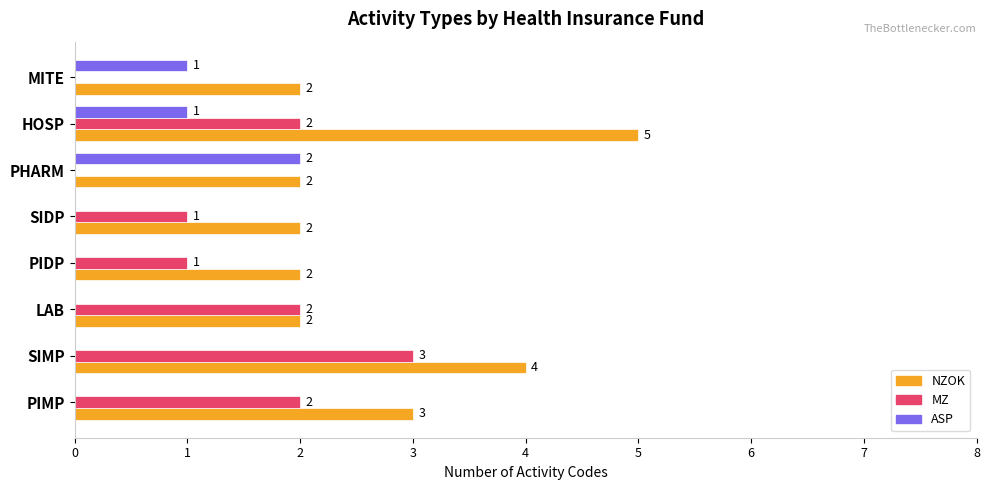

Is the value of ASP at SIMP greater than the value of MZ at PIMP?

No